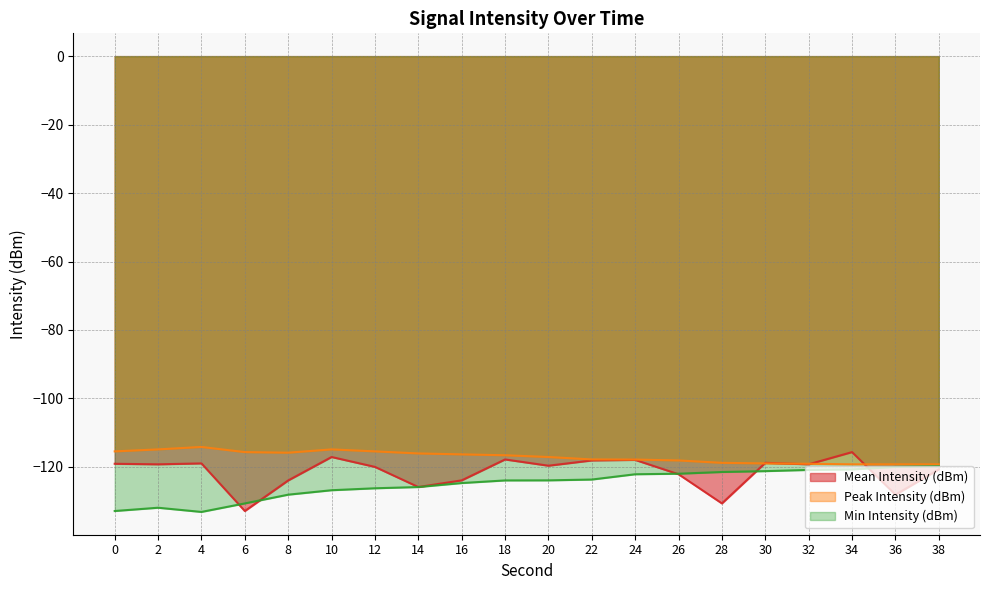

Reading right to left, extract all data points from this chart.

Mean Intensity (dBm): -120.7	-128.1	-115.7	-119.2	-118.8	-130.7	-122.1	-118.0	-118.1	-119.6	-117.8	-123.9	-125.9	-120.0	-117.1	-123.9	-132.9	-119.0	-119.2	-119.1
Peak Intensity (dBm): -119.2	-119.2	-119.2	-119.1	-119.0	-118.8	-118.1	-117.9	-117.8	-117.1	-116.6	-116.3	-116.1	-115.5	-114.9	-115.8	-115.7	-114.2	-114.9	-115.5
Min Intensity (dBm): -119.8	-120.0	-120.7	-120.9	-121.2	-121.5	-122.0	-122.1	-123.7	-123.9	-123.9	-124.7	-125.9	-126.2	-126.8	-128.1	-130.7	-133.2	-131.9	-132.9